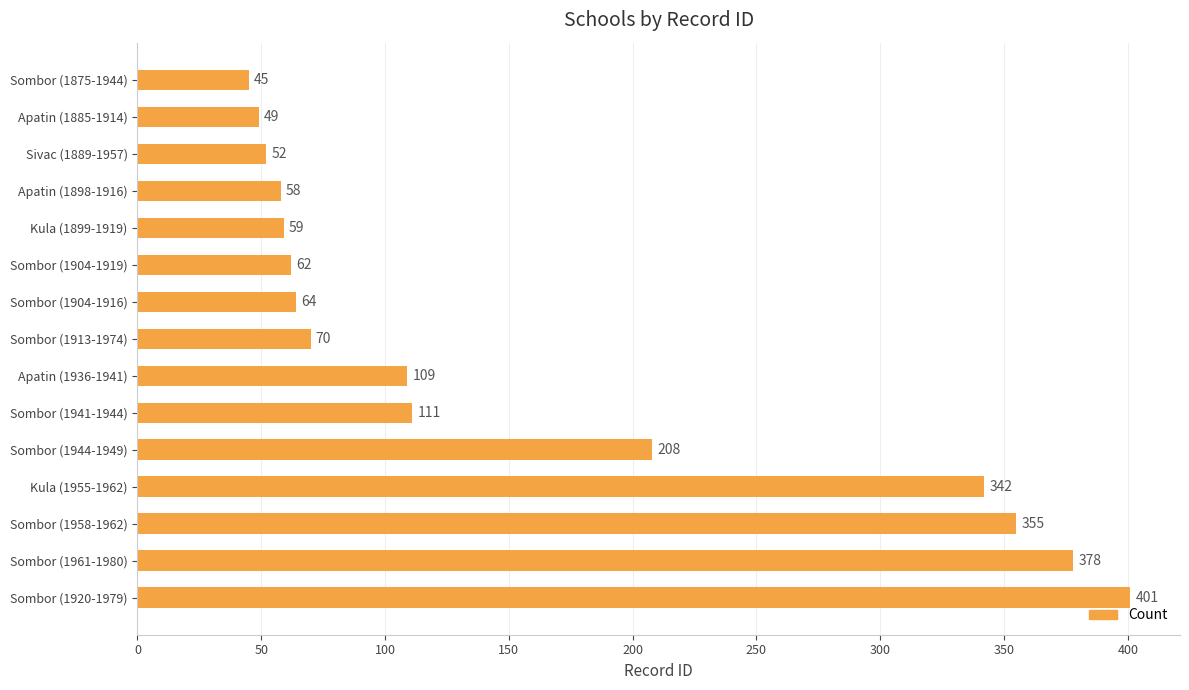

What is the label of the 10th bar from the top?

Sombor (1941-1944)